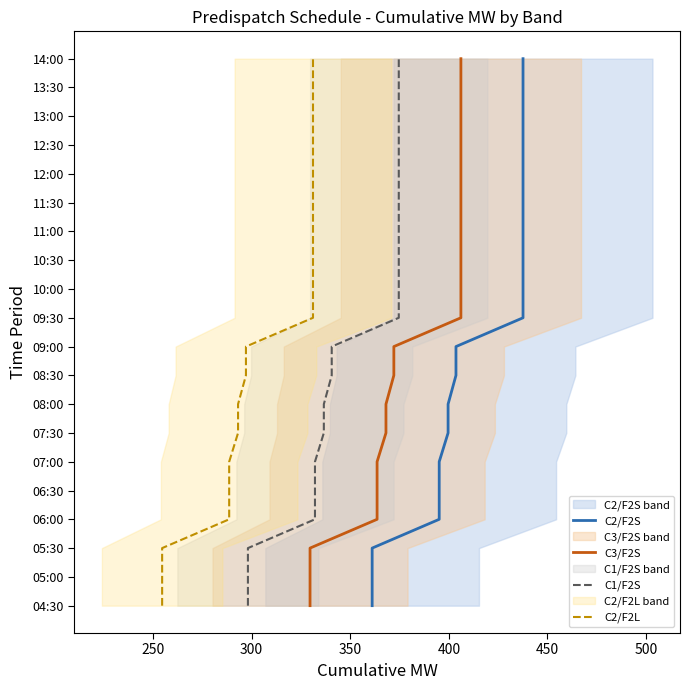

True or false: C1/F2S and C2/F2S cross at least once.

False